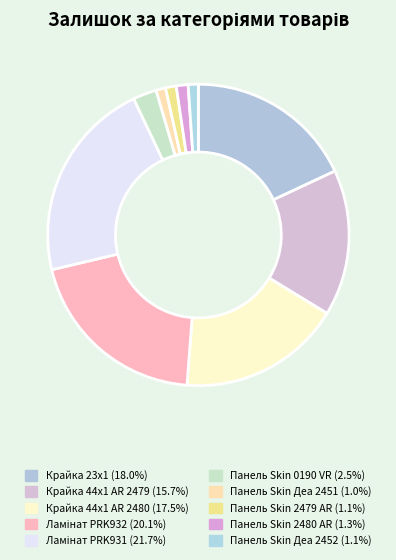

The Панель Skin 2479 AR slice represents 1% of the pie. True or false?

True